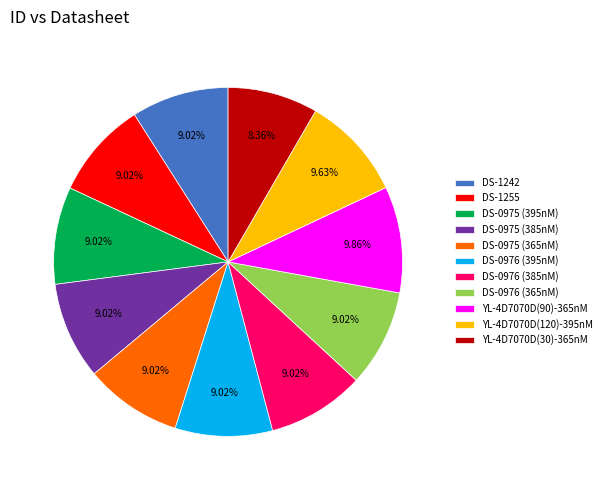

What percentage is the YL-4D7070D(90)-365nM slice, to the nearest percent?

10%